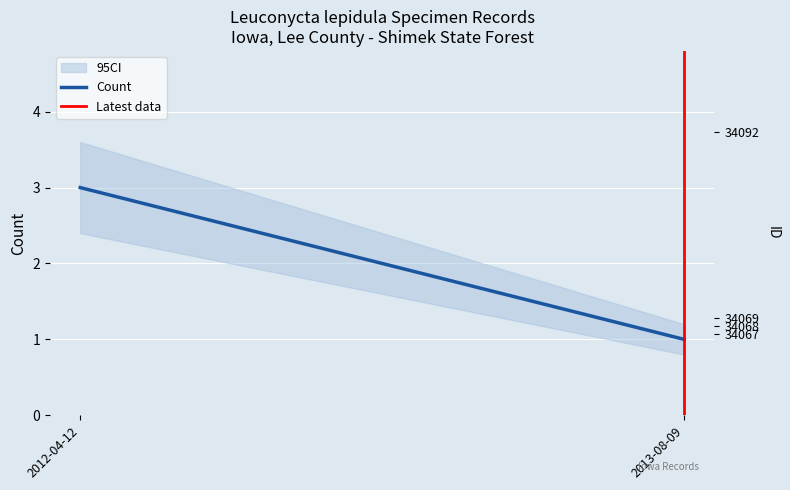

List the series in order of their overall mean, lowest first.

Latest data, Count